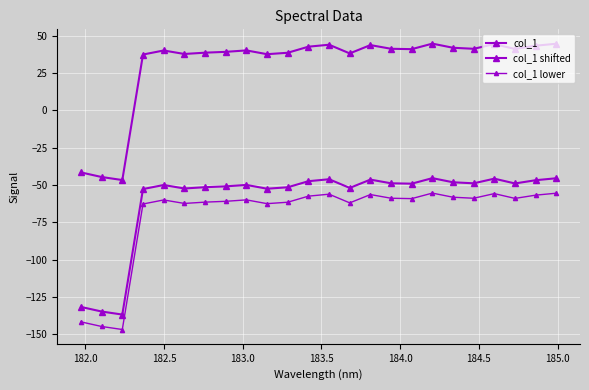

How many negative values does the col_1 shifted series have?

3